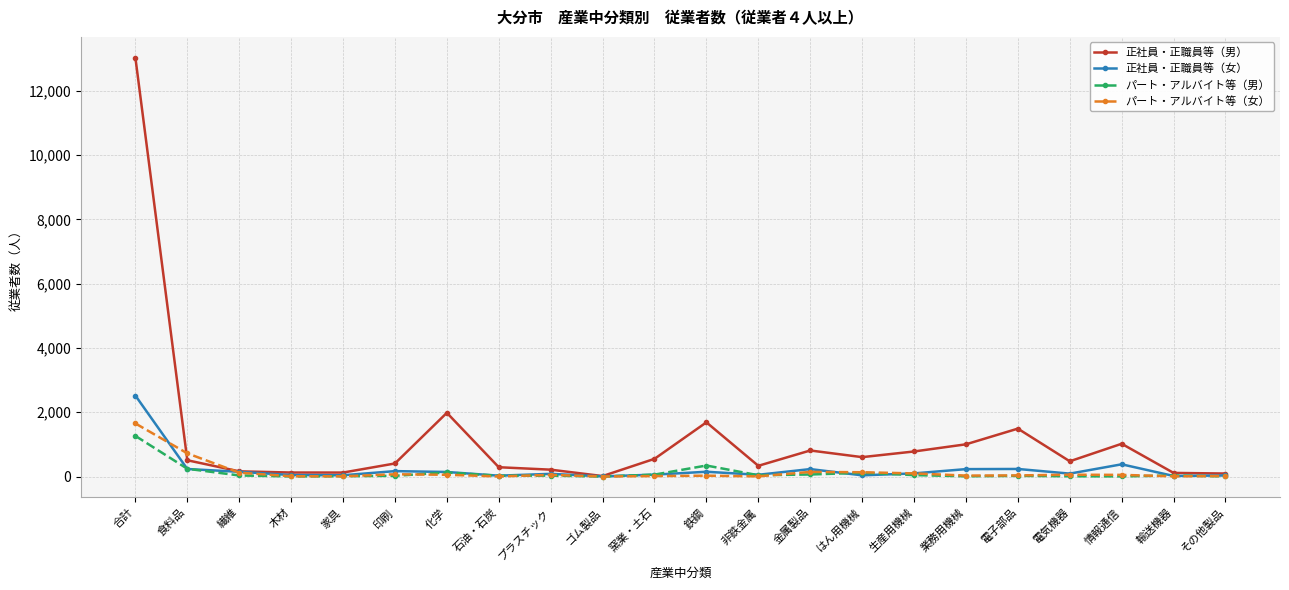

What are all the series names shown in the legend?

正社員・正職員等（男）, 正社員・正職員等（女）, パート・アルバイト等（男）, パート・アルバイト等（女）